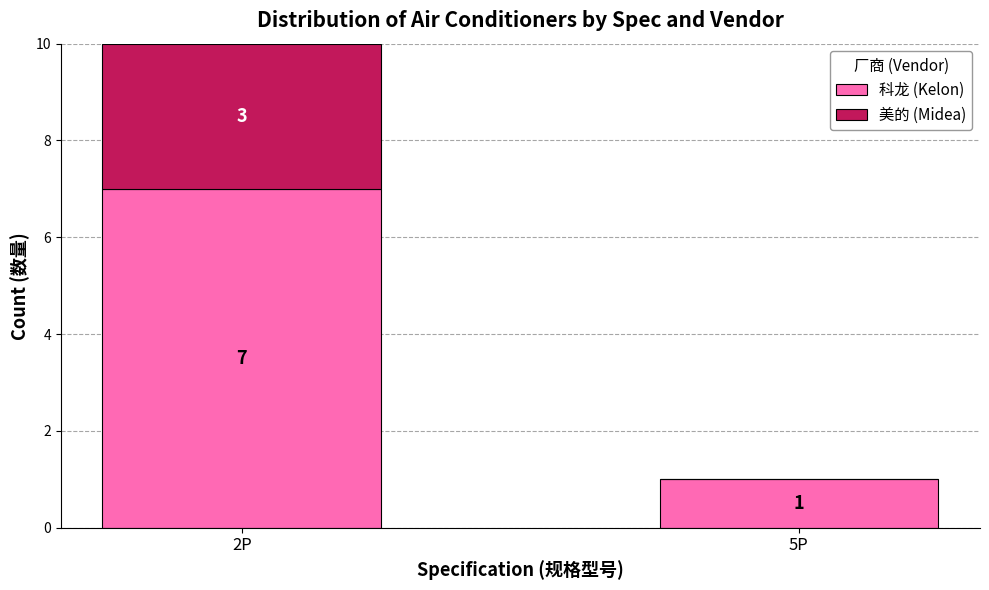

What is the sum of the 科龙 (Kelon) values at 2P and 5P?

8